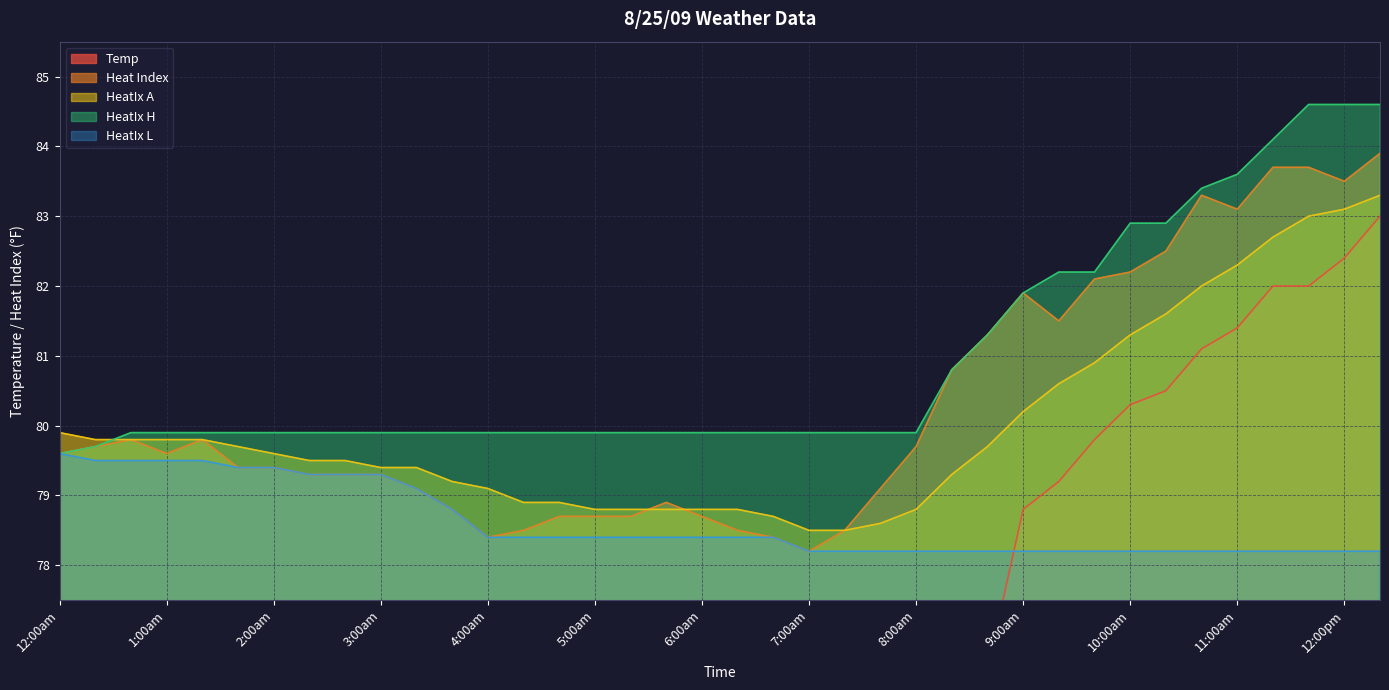

Which category has the highest value in the HeatIx A series?

12:20pm